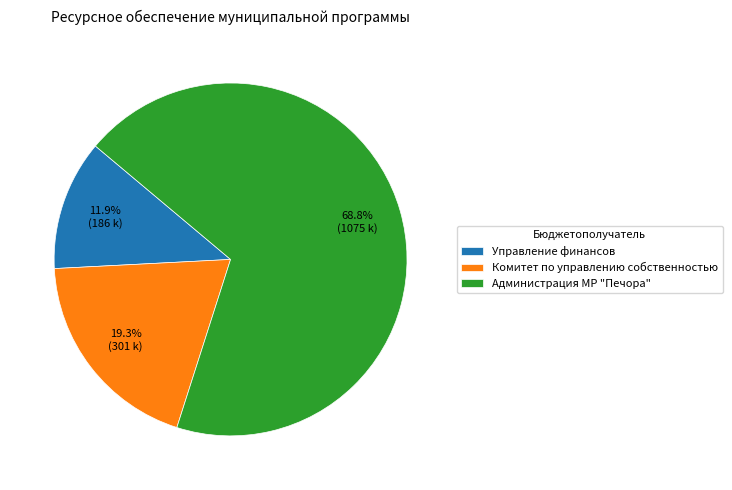

Between Управление финансов and Администрация МР "Печора", which is larger?

Администрация МР "Печора"